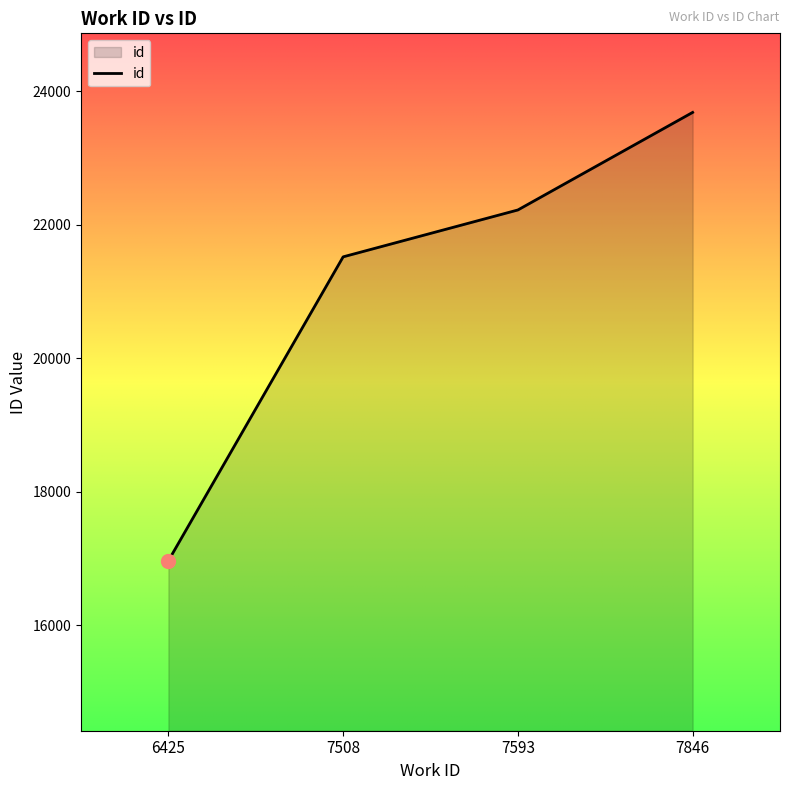

List the labels in order of value, largest first.

7846, 7593, 7508, 6425